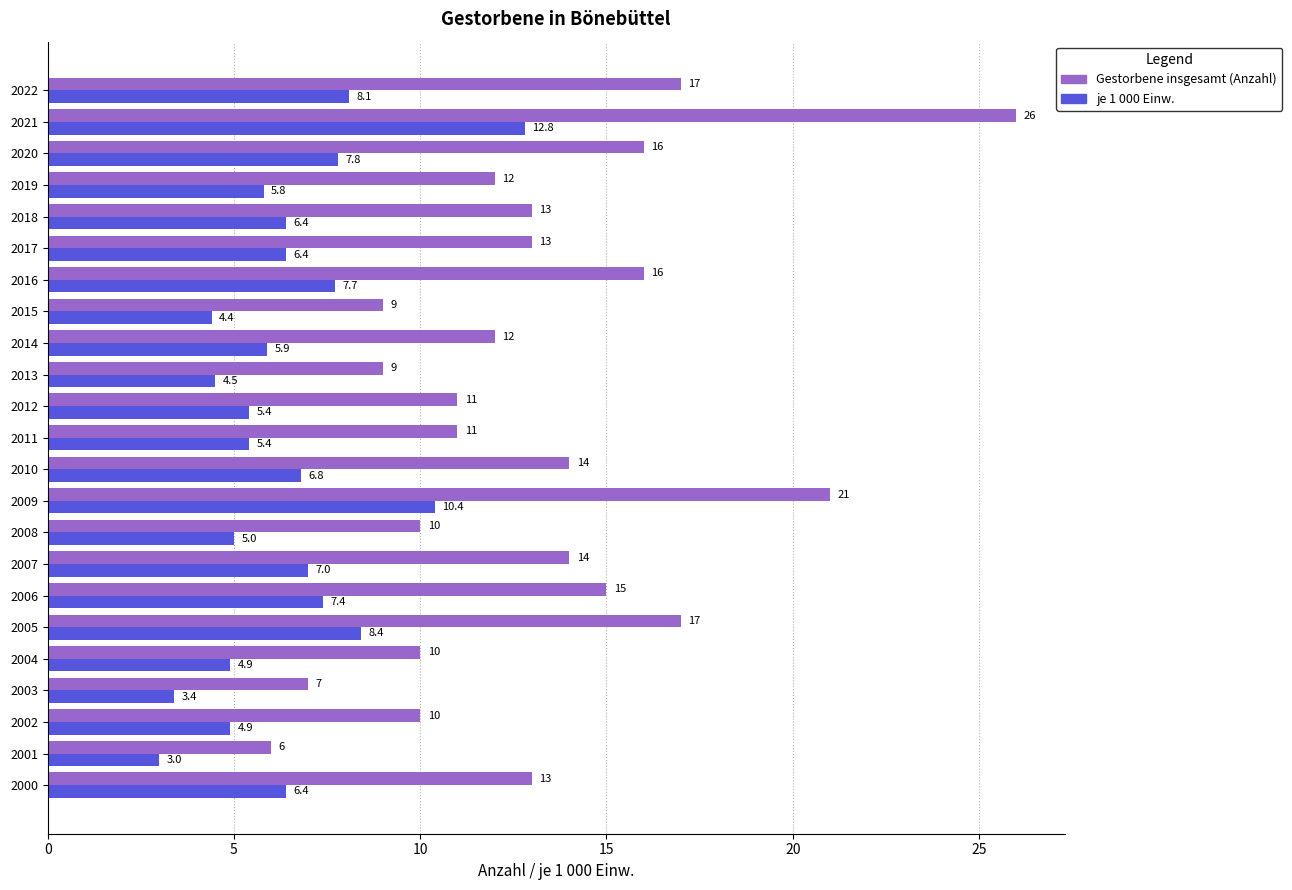

At which label is je 1 000 Einw. closest to 7?

2007